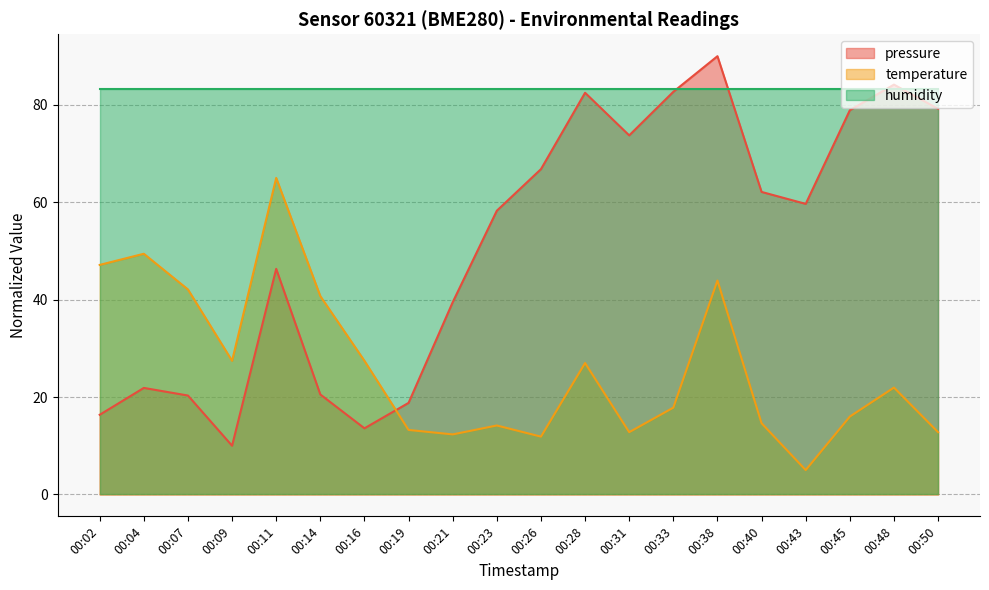

Which category has the highest value in the pressure series?

00:38